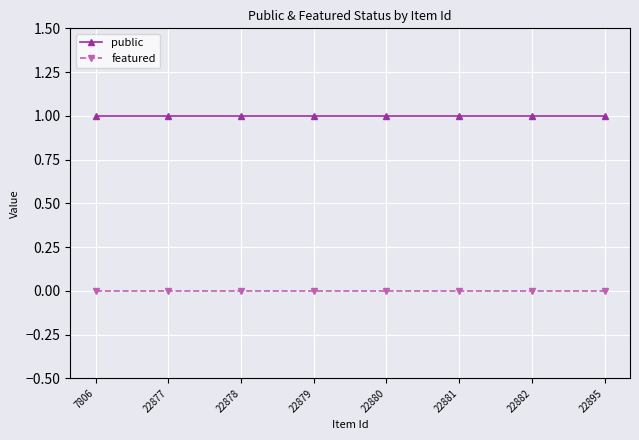

What are all the series names shown in the legend?

public, featured